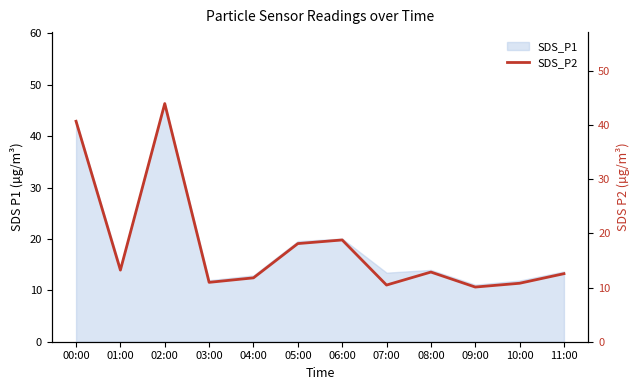

Is it true that the value at 06:00 is 18.8?

True